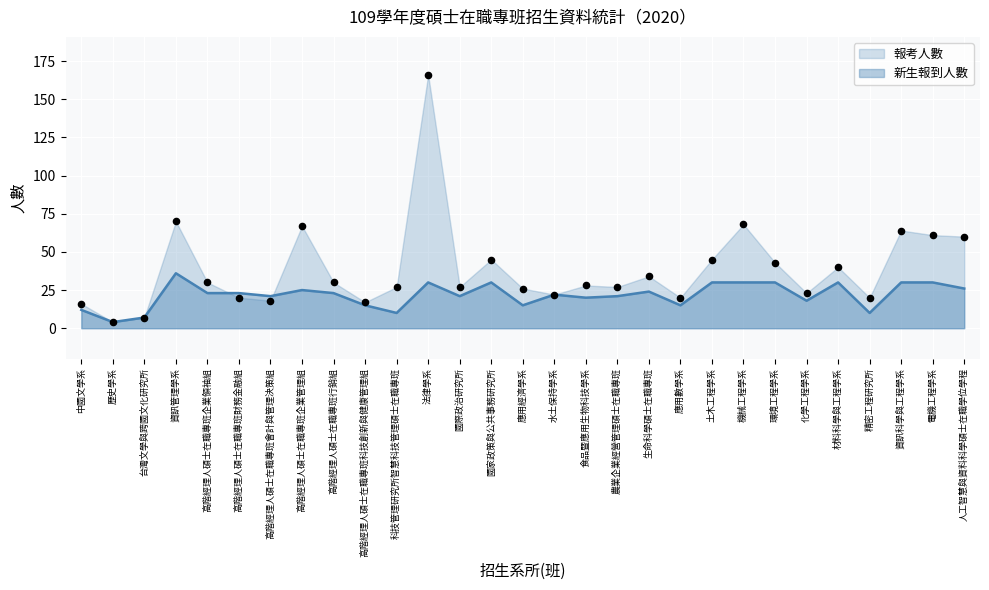

What is the total value across all series at 中國文學系?

28